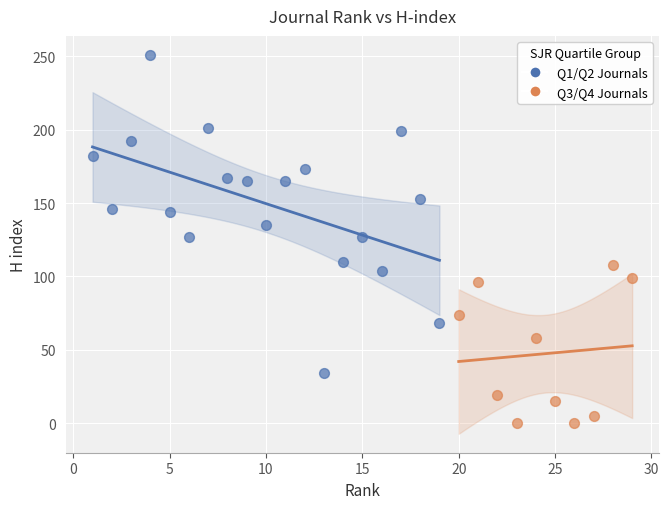

Which series has the largest Y range (max minus min)?

Q1/Q2 Journals